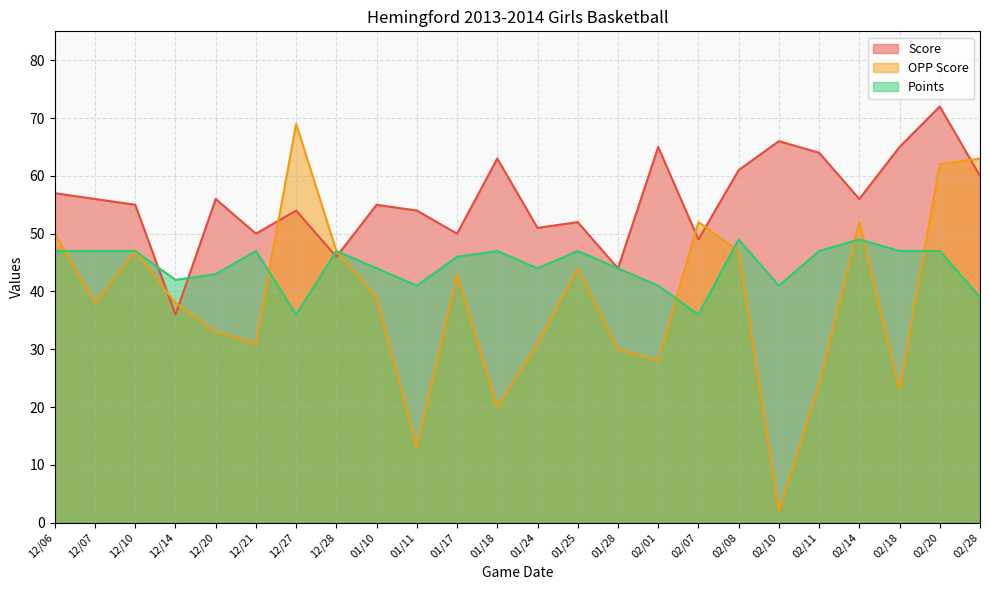

Where do Points and Score first cross each other?

12/10 and 12/14